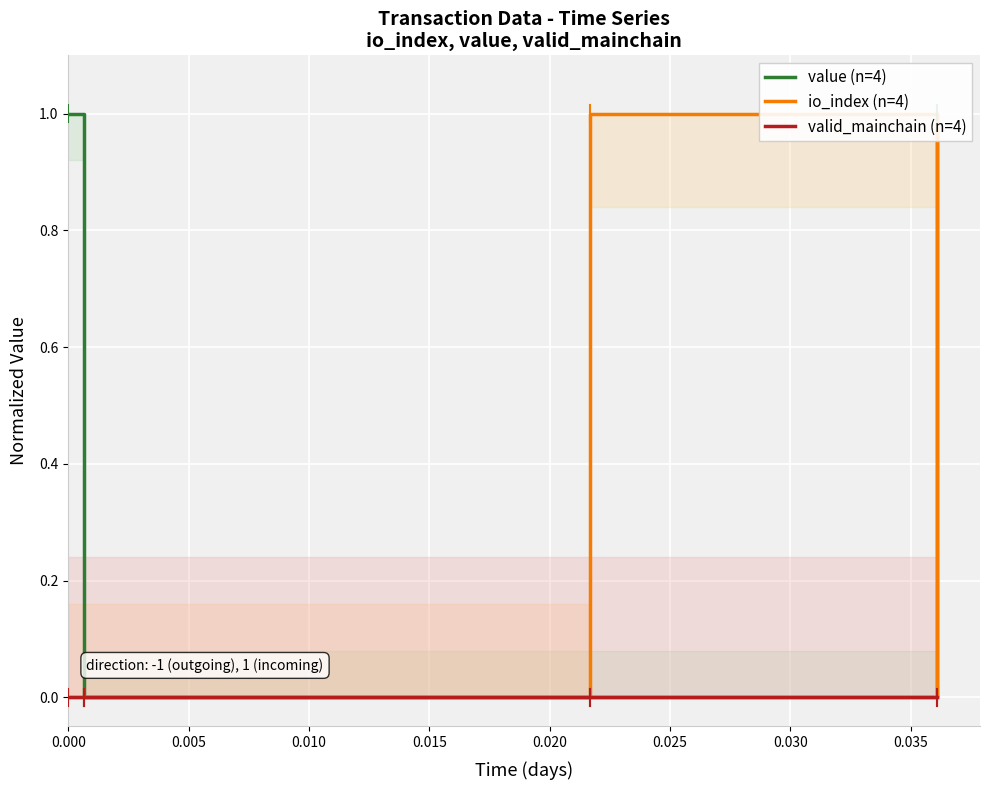

What is the difference between the highest and lowest values at 0.000?

1.0